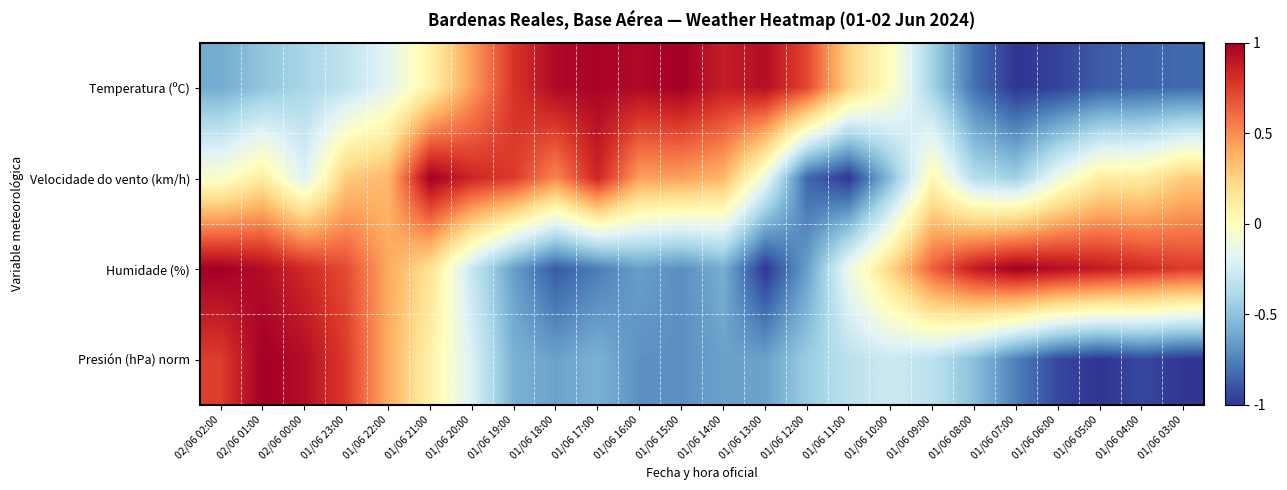

Reading left to right, extract all data points from this chart.

Temperatura (ºC): 02/06 02:00=-0.6	02/06 01:00=-0.5	02/06 00:00=-0.4	01/06 23:00=-0.3	01/06 22:00=-0.2	01/06 21:00=0.1	01/06 20:00=0.4	01/06 19:00=0.8	01/06 18:00=1.0	01/06 17:00=1.0	01/06 16:00=1.0	01/06 15:00=1.0	01/06 14:00=0.9	01/06 13:00=0.9	01/06 12:00=0.7	01/06 11:00=0.3	01/06 10:00=0.0	01/06 09:00=-0.4	01/06 08:00=-0.8	01/06 07:00=-1.0	01/06 06:00=-1.0	01/06 05:00=-0.9	01/06 04:00=-0.9	01/06 03:00=-0.8
Velocidade do vento (km/h): 02/06 02:00=-0.0	02/06 01:00=0.1	02/06 00:00=-0.2	01/06 23:00=0.3	01/06 22:00=0.4	01/06 21:00=1.0	01/06 20:00=0.8	01/06 19:00=0.8	01/06 18:00=0.5	01/06 17:00=0.8	01/06 16:00=0.4	01/06 15:00=0.4	01/06 14:00=0.4	01/06 13:00=-0.1	01/06 12:00=-0.8	01/06 11:00=-1.0	01/06 10:00=-0.5	01/06 09:00=0.0	01/06 08:00=-0.4	01/06 07:00=-0.4	01/06 06:00=-0.1	01/06 05:00=0.1	01/06 04:00=0.1	01/06 03:00=0.3
Humidade (%): 02/06 02:00=1.0	02/06 01:00=0.9	02/06 00:00=0.8	01/06 23:00=0.7	01/06 22:00=0.4	01/06 21:00=0.2	01/06 20:00=-0.3	01/06 19:00=-0.6	01/06 18:00=-0.9	01/06 17:00=-0.8	01/06 16:00=-0.6	01/06 15:00=-0.7	01/06 14:00=-0.6	01/06 13:00=-1.0	01/06 12:00=-0.6	01/06 11:00=-0.1	01/06 10:00=0.2	01/06 09:00=0.6	01/06 08:00=0.9	01/06 07:00=1.0	01/06 06:00=0.9	01/06 05:00=0.9	01/06 04:00=0.8	01/06 03:00=0.8
Presión (hPa) norm: 02/06 02:00=0.8	02/06 01:00=1.0	02/06 00:00=0.9	01/06 23:00=0.8	01/06 22:00=0.4	01/06 21:00=0.1	01/06 20:00=-0.2	01/06 19:00=-0.6	01/06 18:00=-0.6	01/06 17:00=-0.6	01/06 16:00=-0.7	01/06 15:00=-0.7	01/06 14:00=-0.6	01/06 13:00=-0.6	01/06 12:00=-0.5	01/06 11:00=-0.3	01/06 10:00=-0.3	01/06 09:00=-0.3	01/06 08:00=-0.5	01/06 07:00=-0.8	01/06 06:00=-0.9	01/06 05:00=-1.0	01/06 04:00=-0.9	01/06 03:00=-1.0